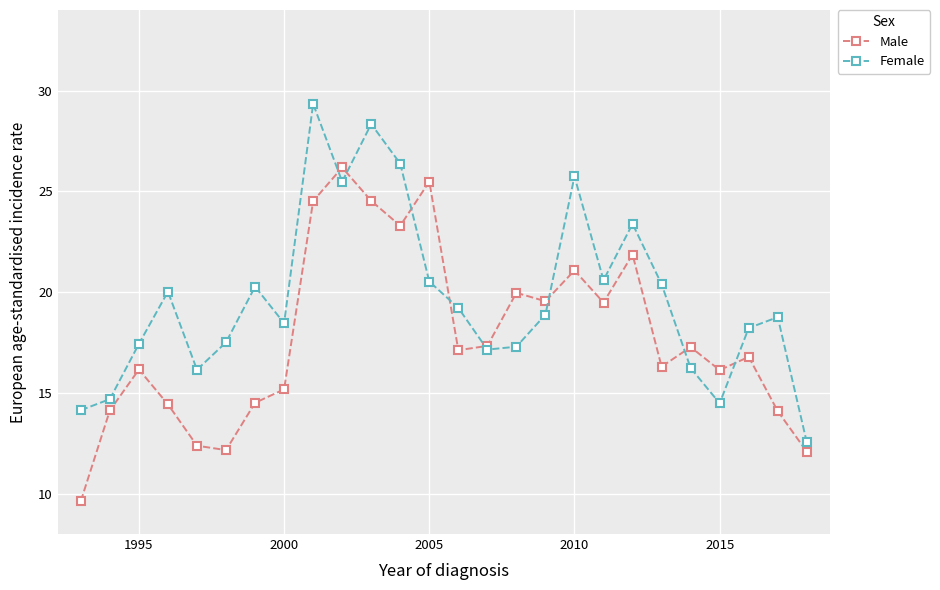

True or false: Male and Female intersect in this chart.

True